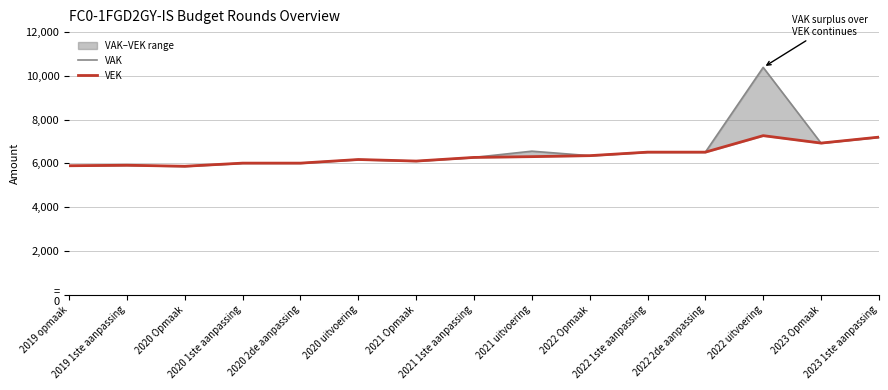

What is the difference between the VEK values at 2019 1ste aanpassing and 2021 Opmaak?

191